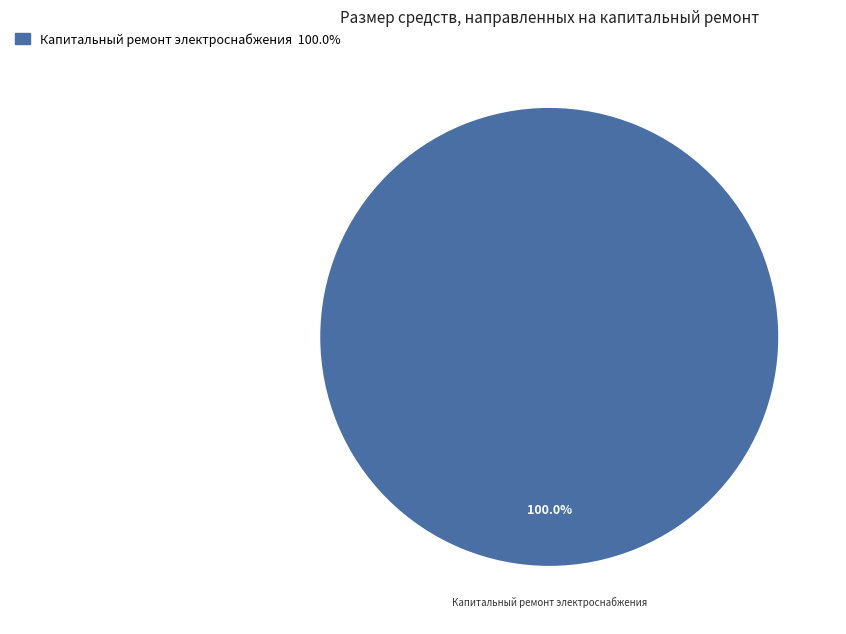

Count the number of slices in the pie.

1